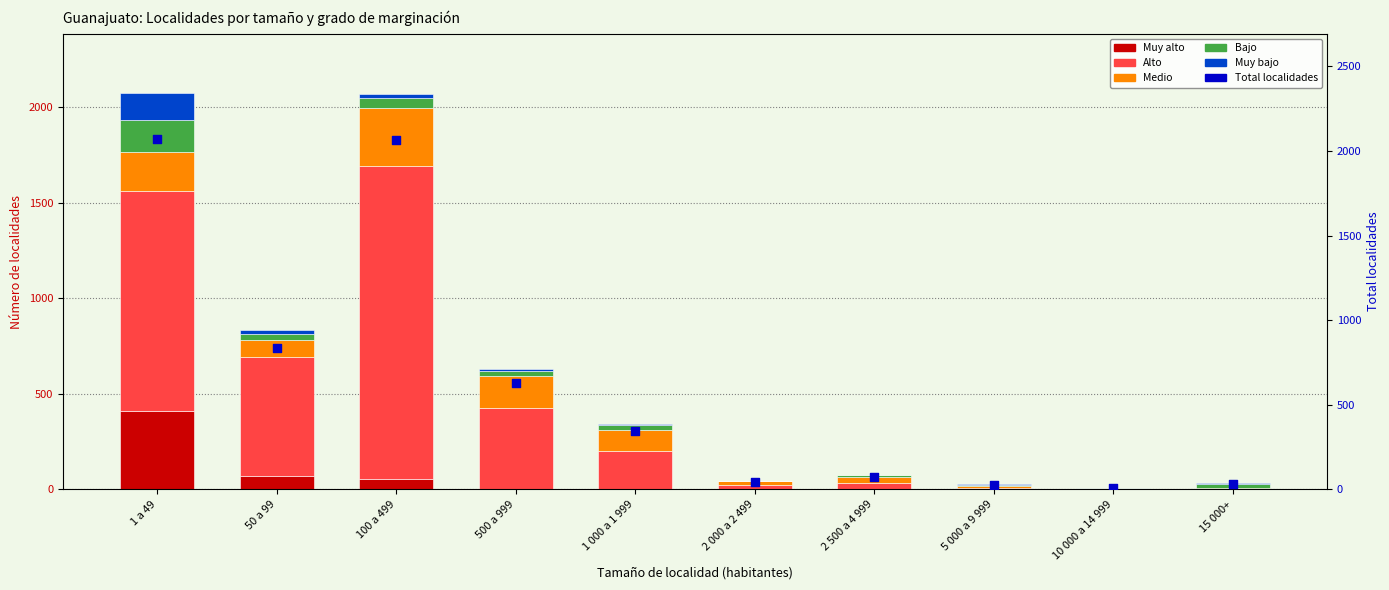

At which category is the sum across all series the highest?

1 a 49